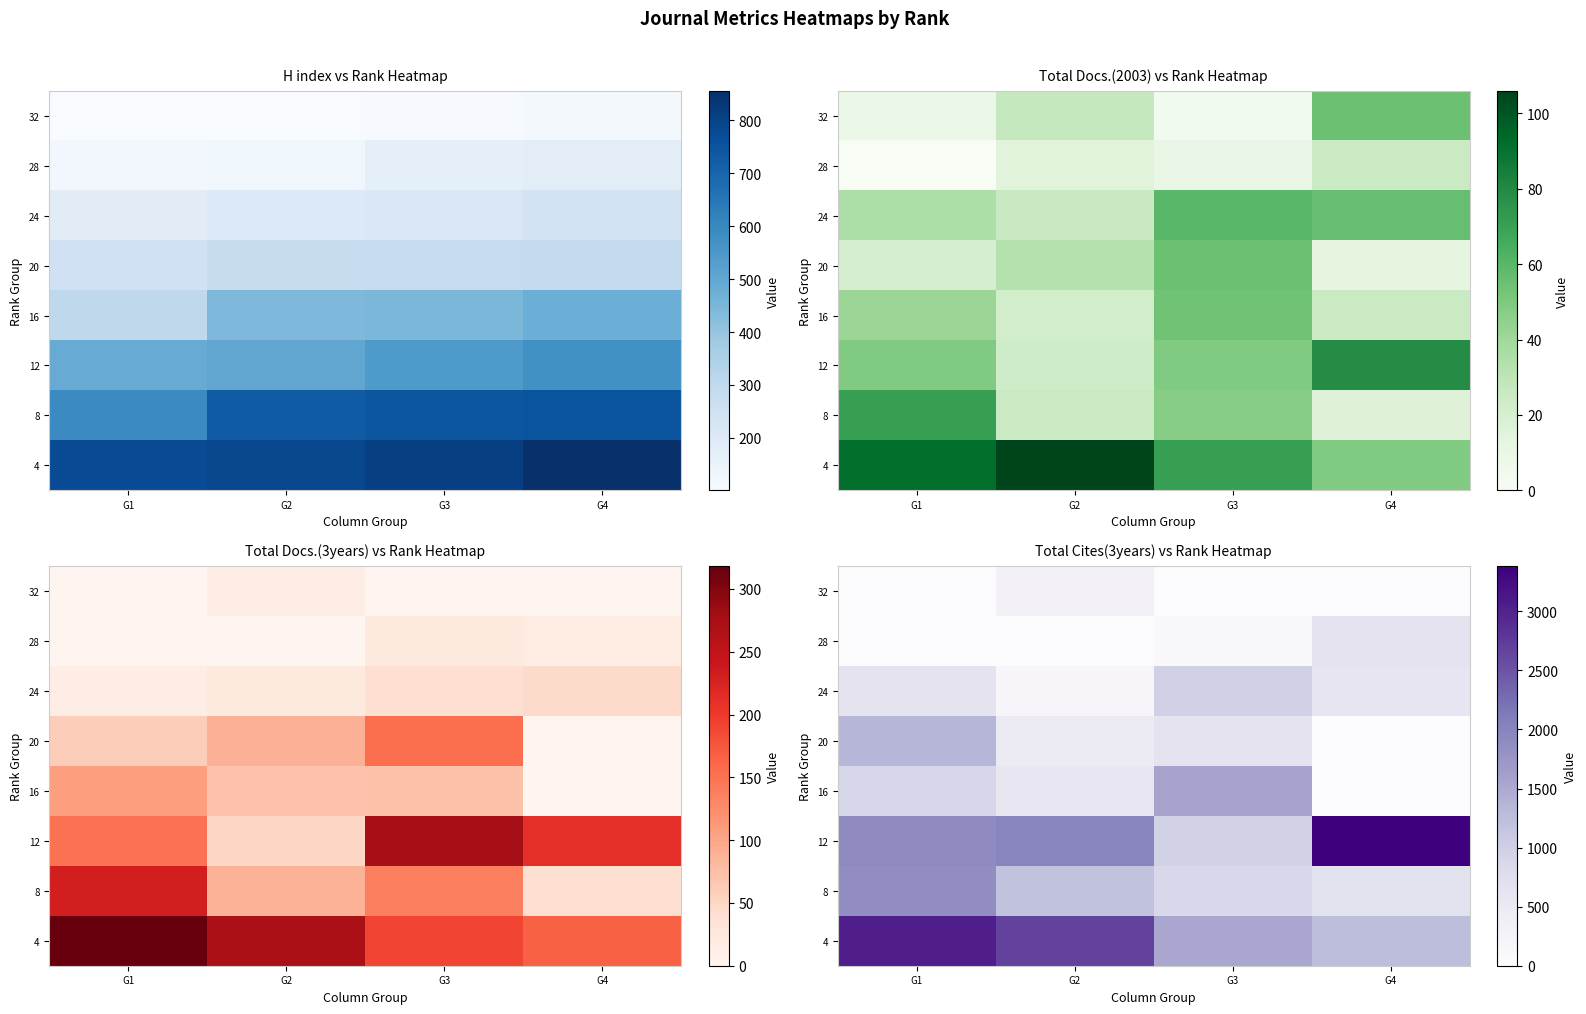

Read the 20 value at G1, to the nearest 10.

1340